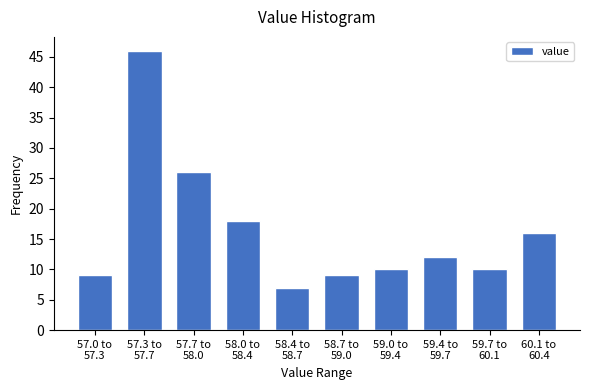

Reading left to right, what are all the values shown in this chart?

9	46	26	18	7	9	10	12	10	16